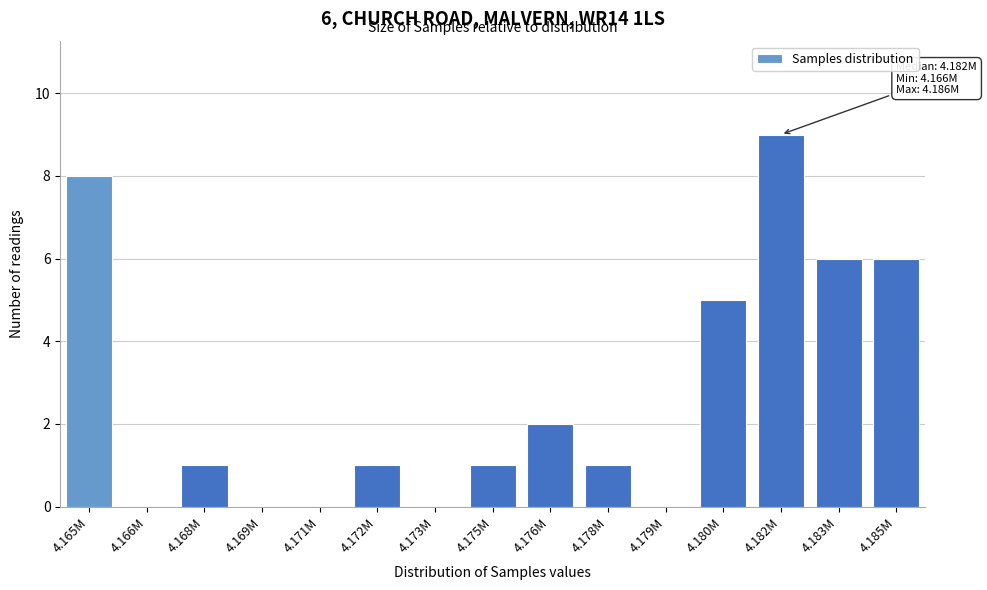

Reading left to right, list all the values displayed in this chart.

4.165M=8	4.166M=0	4.168M=1	4.169M=0	4.171M=0	4.172M=1	4.173M=0	4.175M=1	4.176M=2	4.178M=1	4.179M=0	4.180M=5	4.182M=9	4.183M=6	4.185M=6